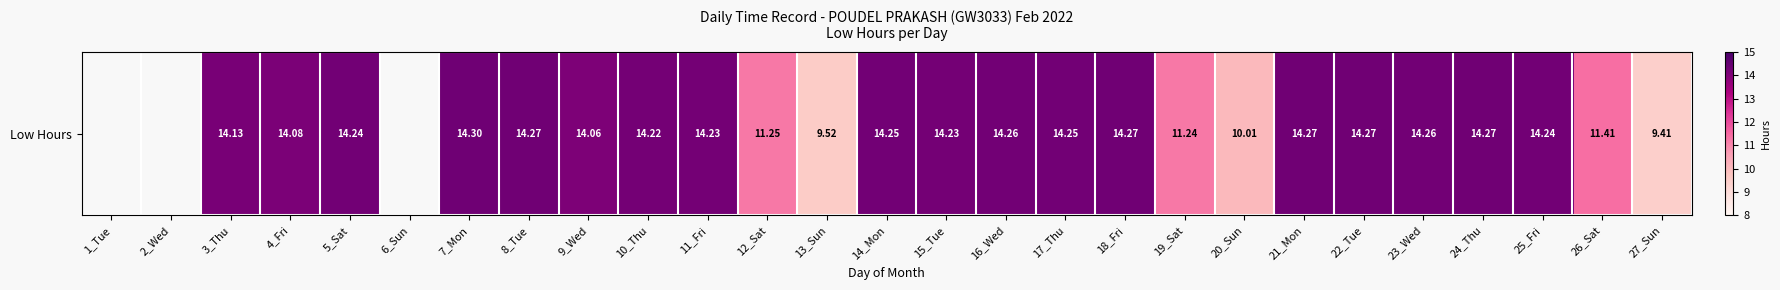

At which label does the data first exceed 11?

3_Thu